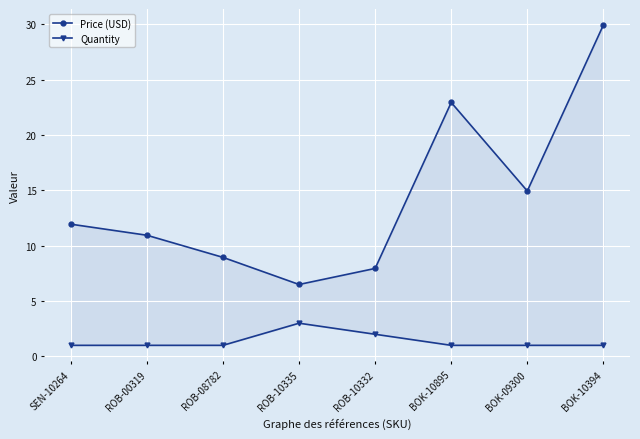

Reading right to left, list all the values displayed in this chart.

Price (USD): 29.9	14.9	22.9	8.0	6.5	8.9	10.9	11.9
Quantity: 1.0	1.0	1.0	2.0	3.0	1.0	1.0	1.0